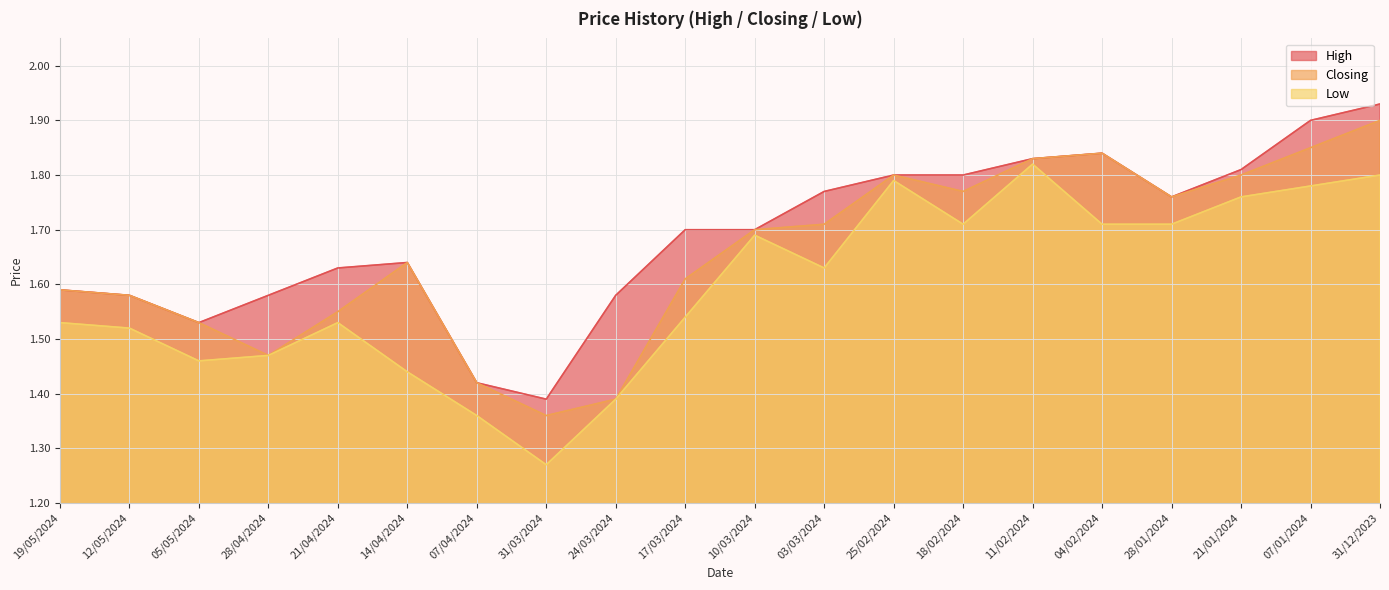

What are all the series names shown in the legend?

High, Closing, Low